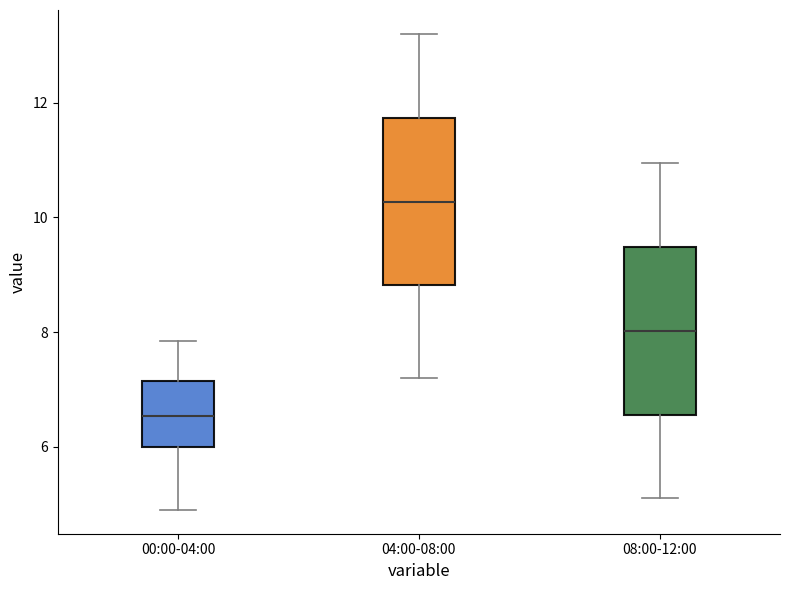

Reading left to right, read every box against the y-axis: the position of its median line, the range the box covers, and the ends of its whiskers. The values are not printed on the chart, so give them approximately, as read against the axis.

00:00-04:00: median 6.6, box 6.0 to 7.2, whiskers 5.0 to 7.8
04:00-08:00: median 10.2, box 8.8 to 11.8, whiskers 7.2 to 13.2
08:00-12:00: median 8.0, box 6.6 to 9.4, whiskers 5.2 to 11.0